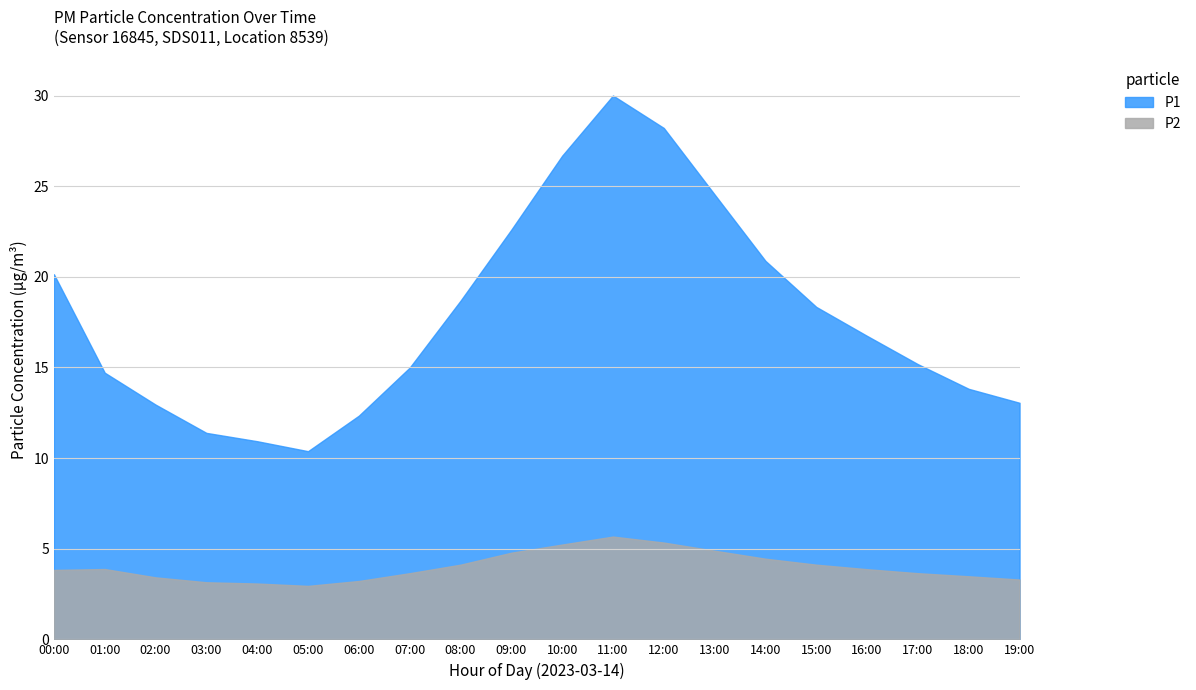

What is the label of the 15th point from the left?

14:00